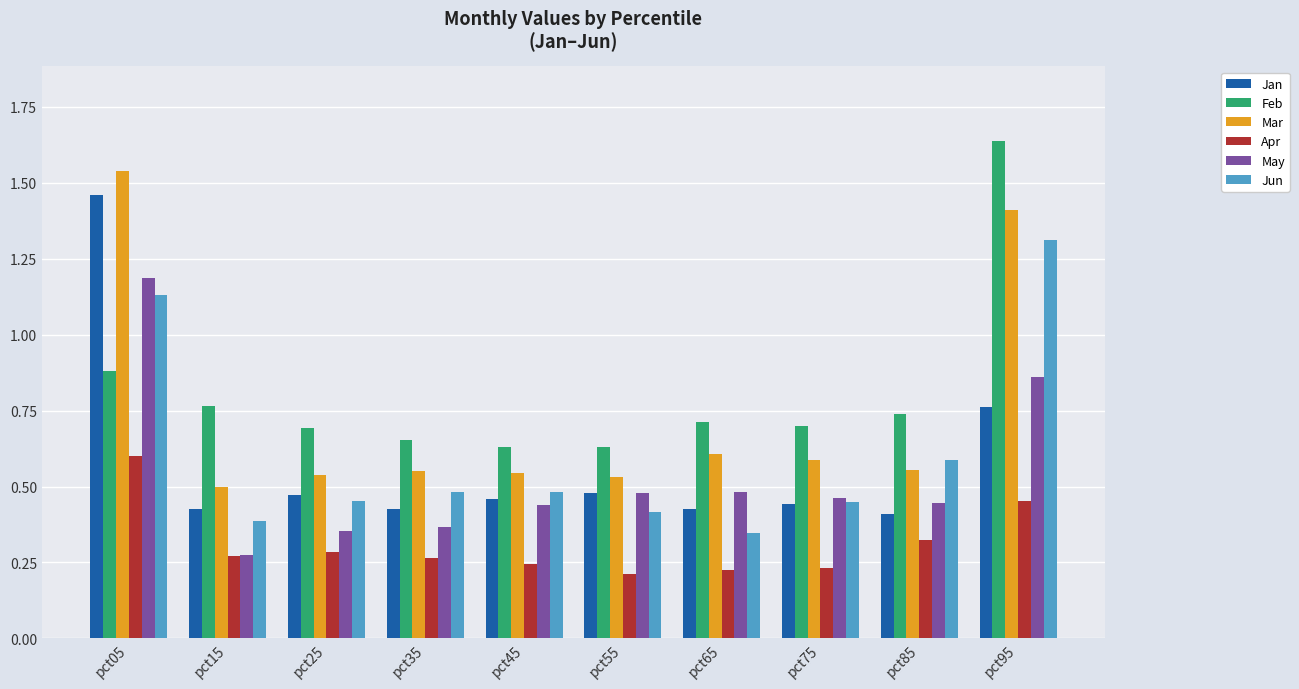

What is the difference between the maximum and minimum values in the Jun series?

1.0